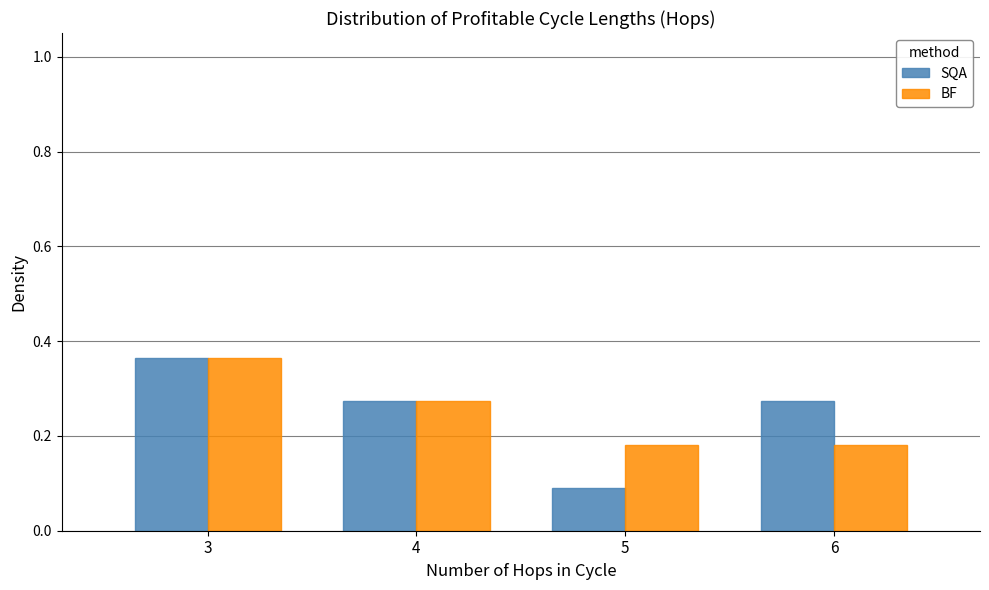

What is the sum of all BF values?

1.0